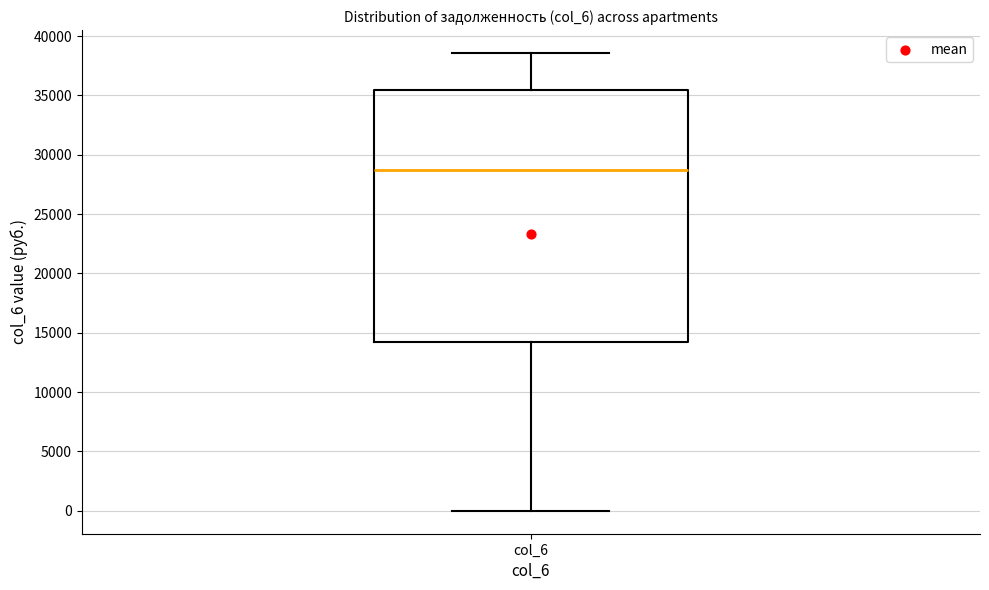

Read this box plot against the y-axis: the position of the median line, the range covered by the box, and the ends of both whiskers. The values are not printed on the chart, so give them approximately, as read against the axis.

median 28500, box 14000 to 35500, whiskers 0 to 38500